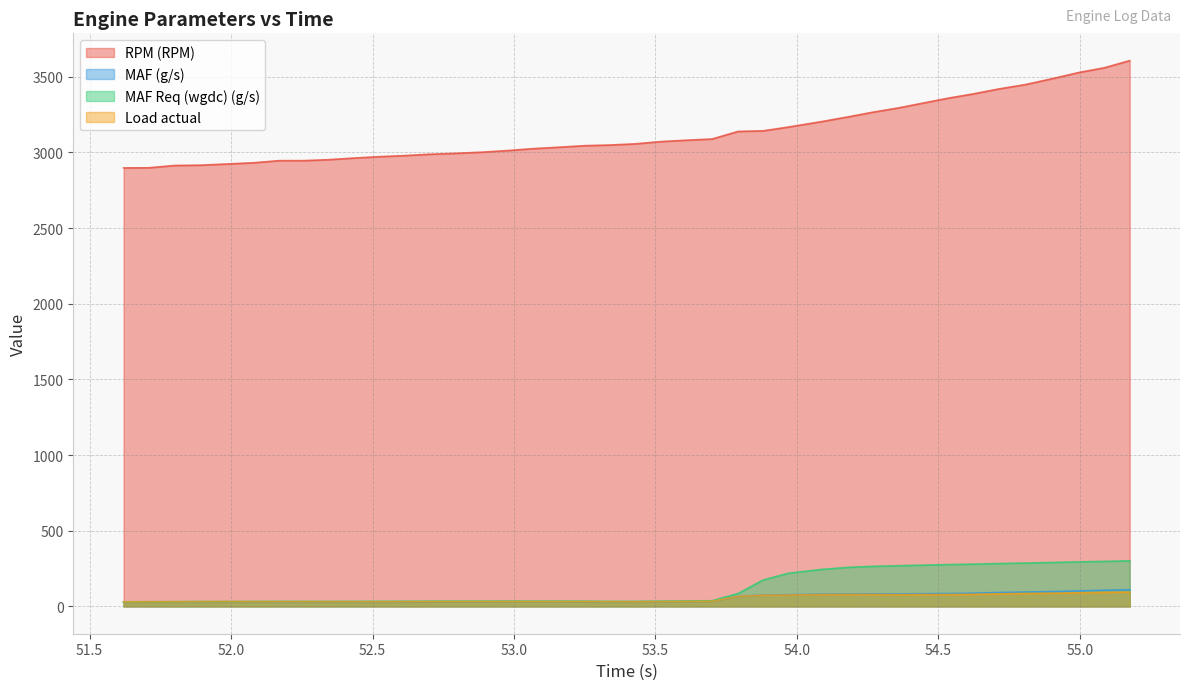

True or false: RPM (RPM) and MAF Req (wgdc) (g/s) intersect in this chart.

False